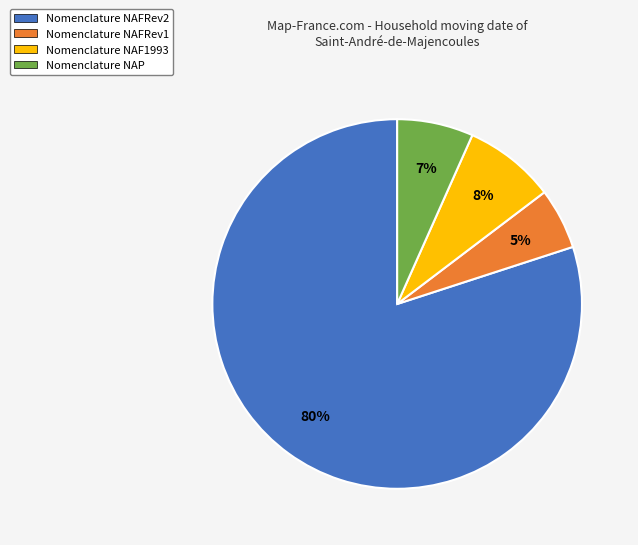

Is it true that Nomenclature NAP is 7% of the pie?

True